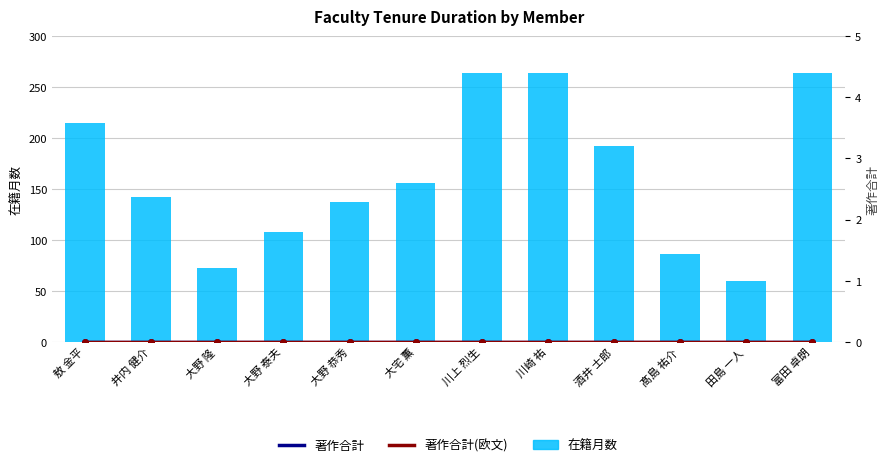

What is the label of the 5th bar from the left?

大野 恭秀